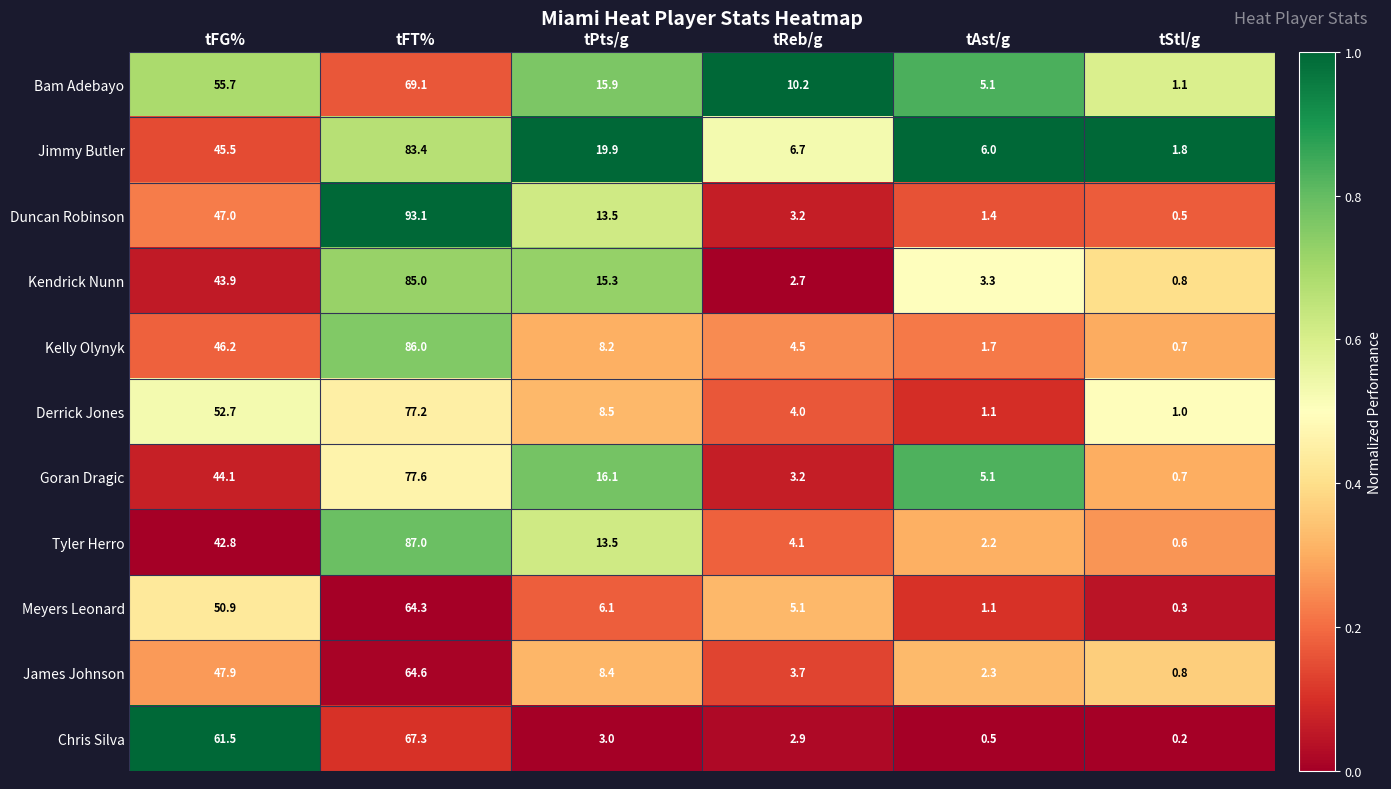

Which series has the largest total across all categories?

Jimmy Butler